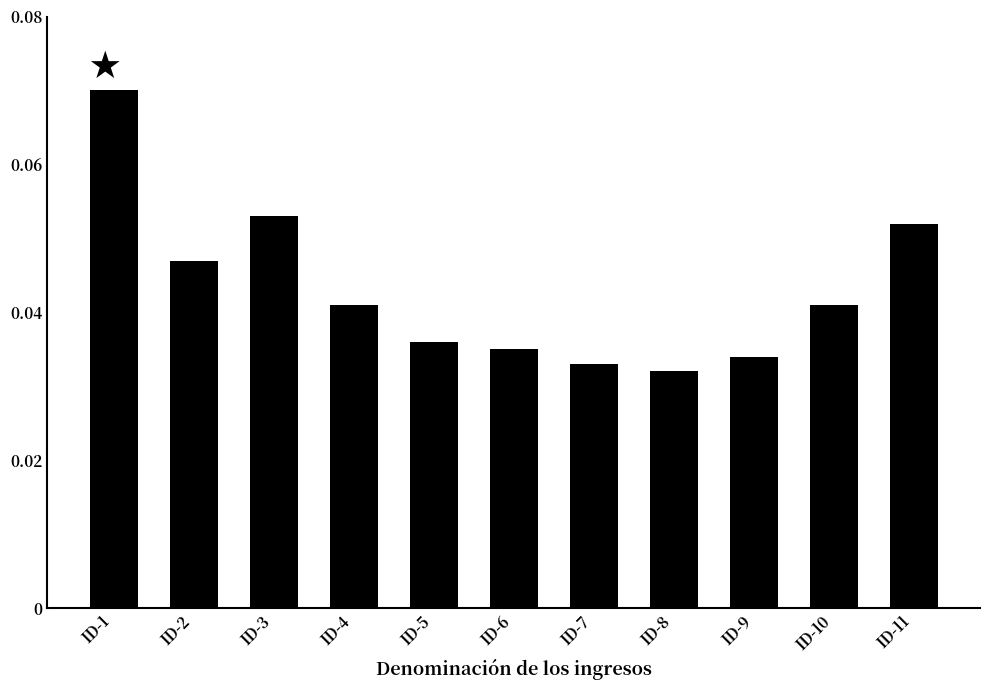

Does the chart contain stacked bars?

No